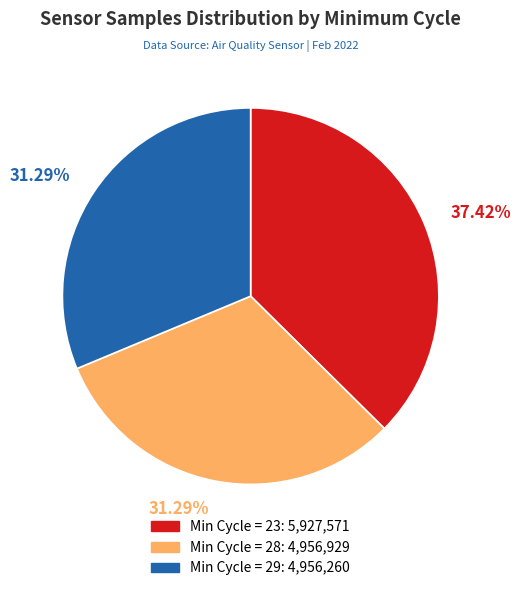

Is there any slice that represents more than half of the pie?

No